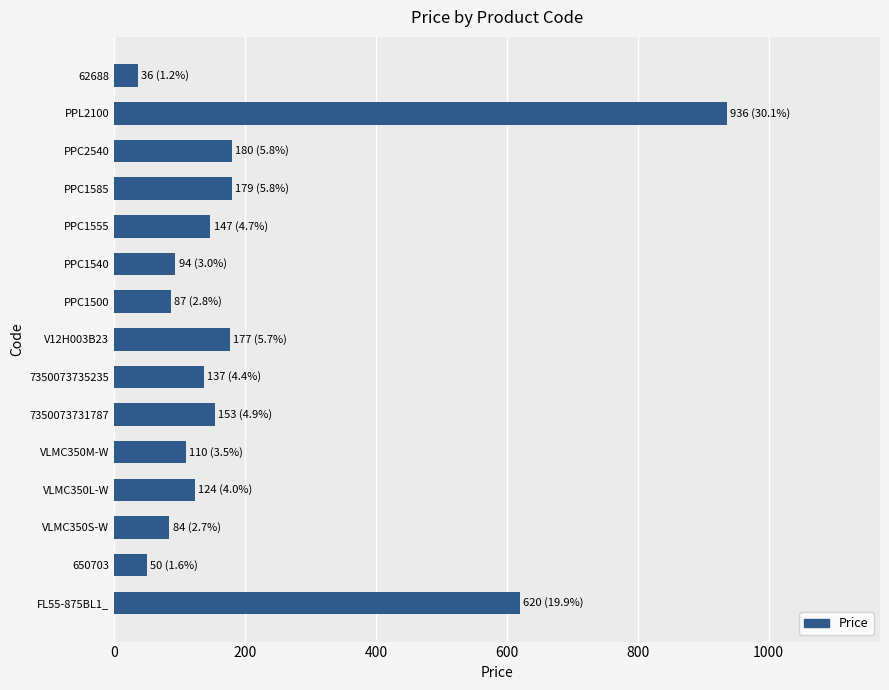

True or false: the data shows 110.0 at VLMC350M-W.

True